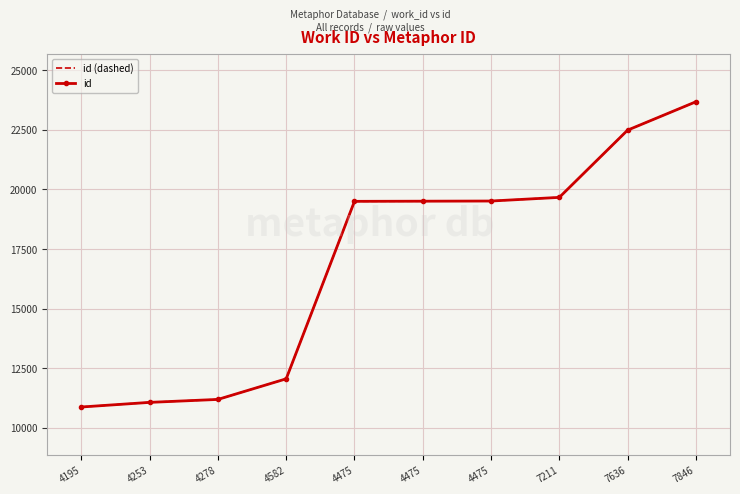

The id series shows 23678 at 7846. True or false?

True